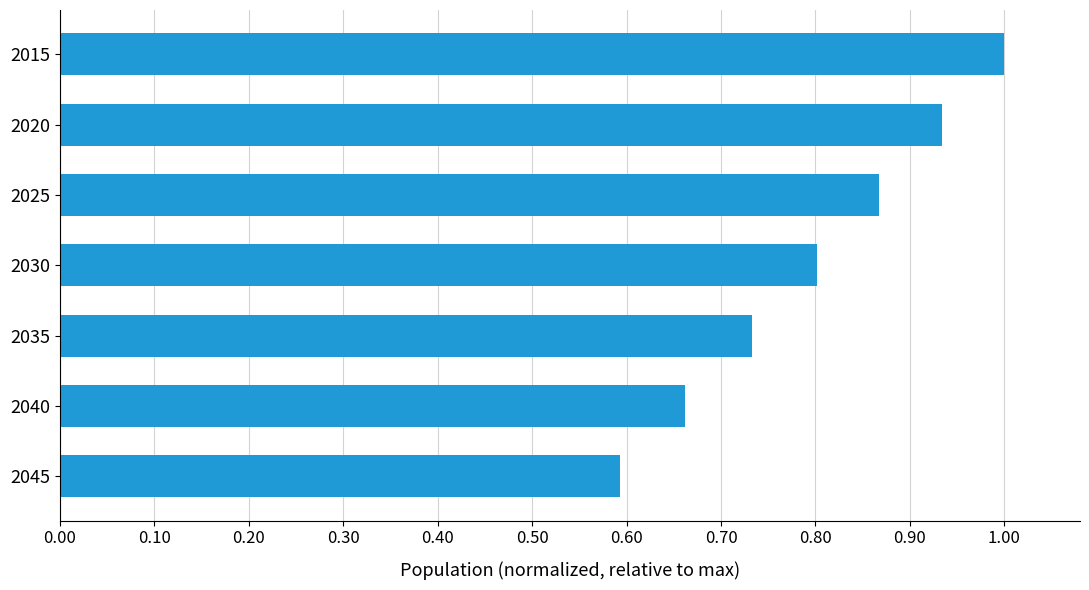

What is the average value?

0.8